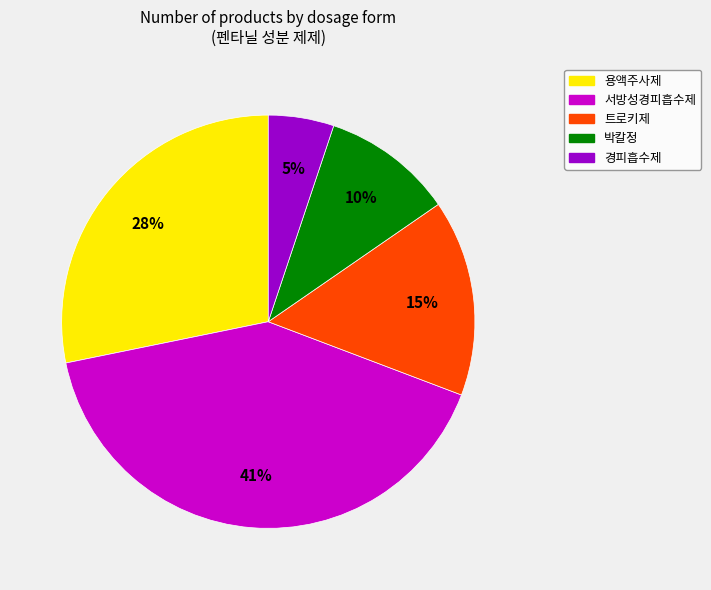

Count the number of slices in the pie.

5